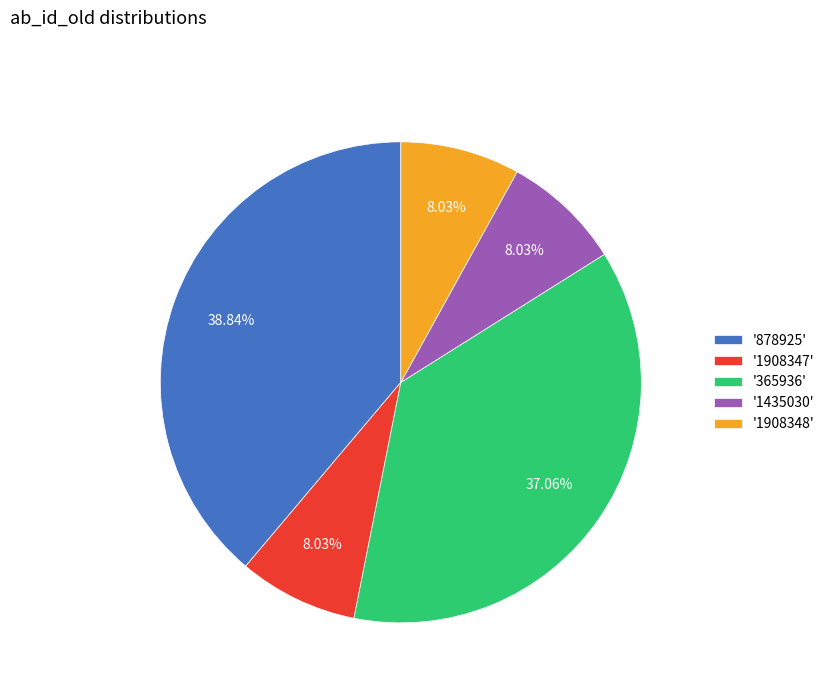

Is the sum of '1908347' and '1435030' greater than half?

No